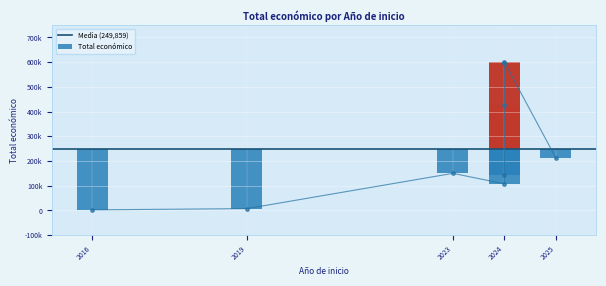

What is the difference between the second highest and minimum values?

596103